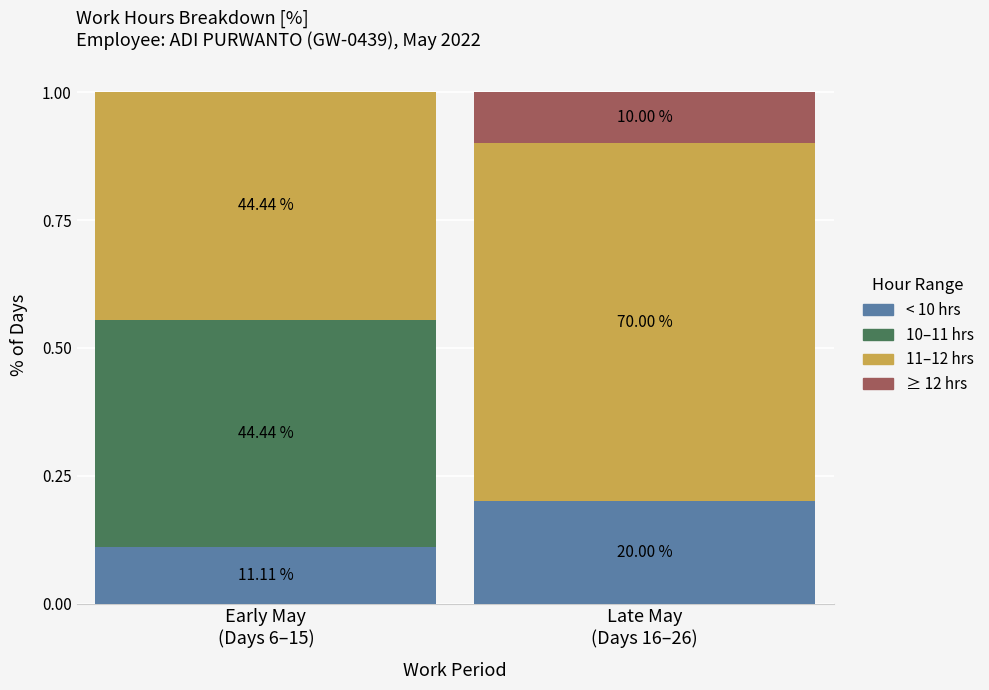

At how many categories does at least one series exceed 0?

2